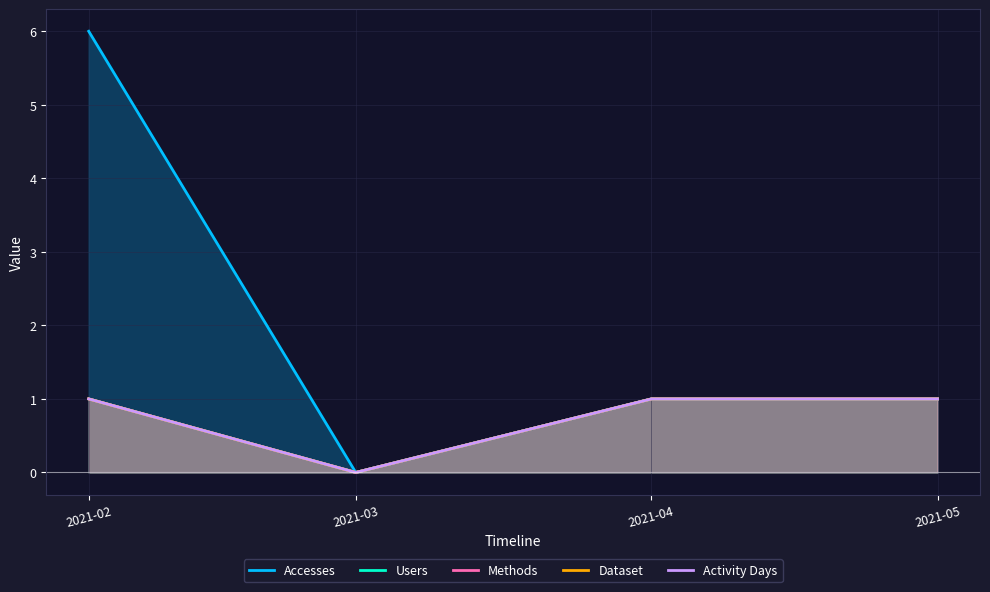

Is it true that Dataset equals 1 at 2021-04?

True